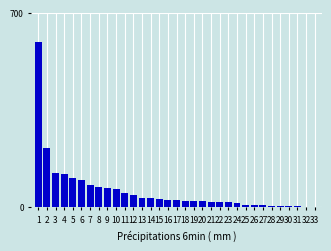

What is the greatest value displayed?

596